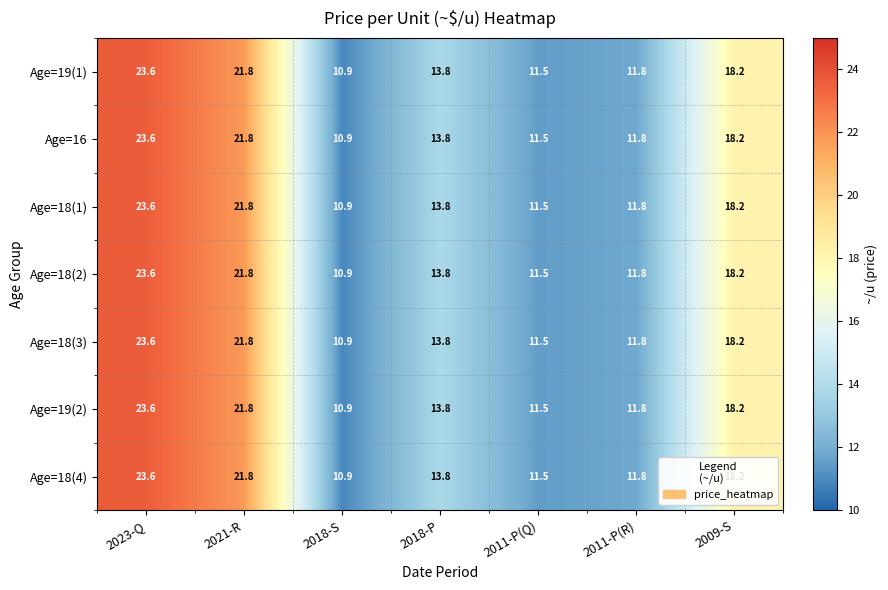

Is it true that Age=18(1) equals 5.9 at 2023-Q?

False